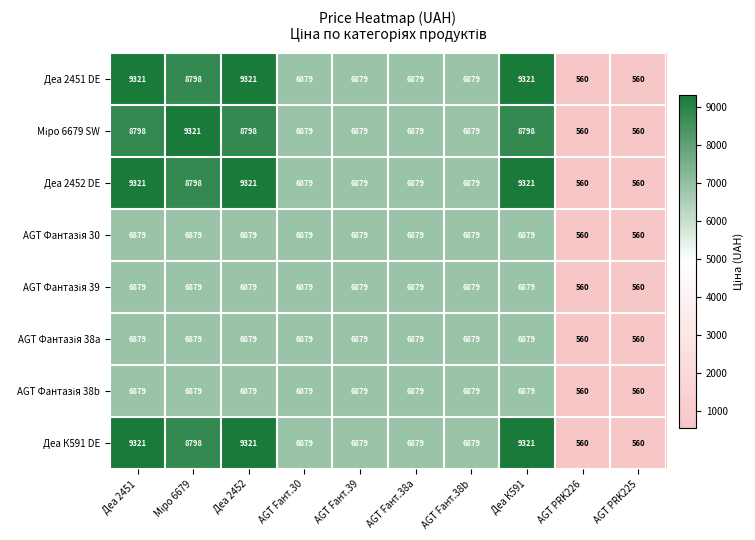

What is the lowest value of the Деа К591 DE series?

560